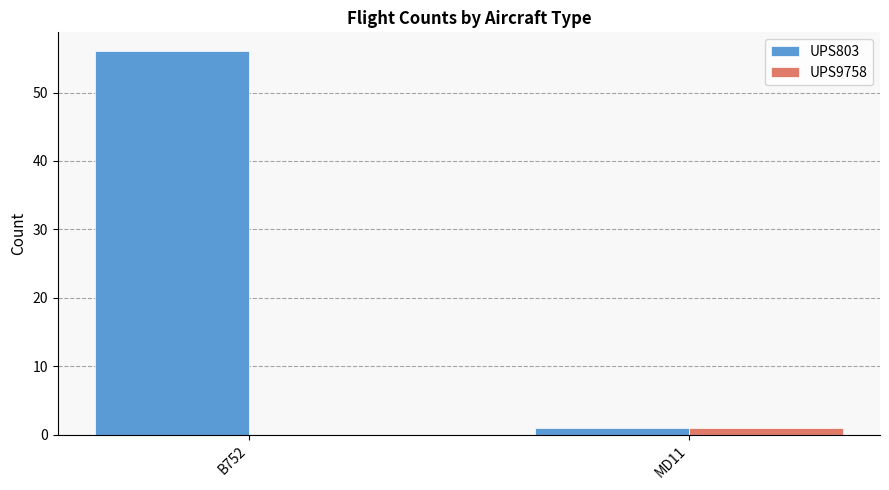

What is the sum of all UPS803 values?

57